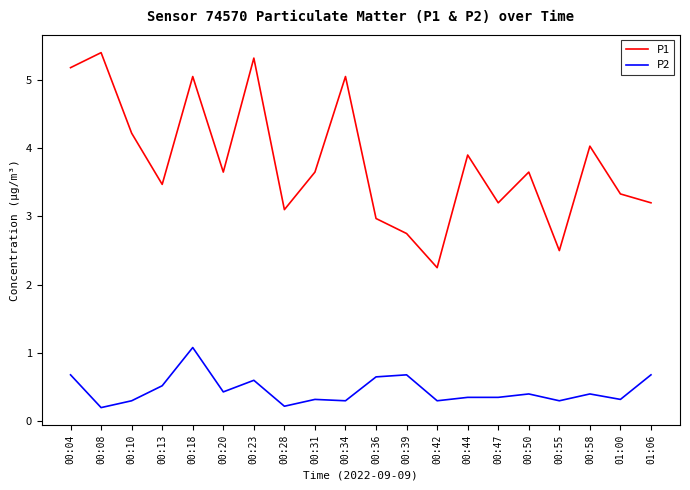

What position from the left is 00:28?

8